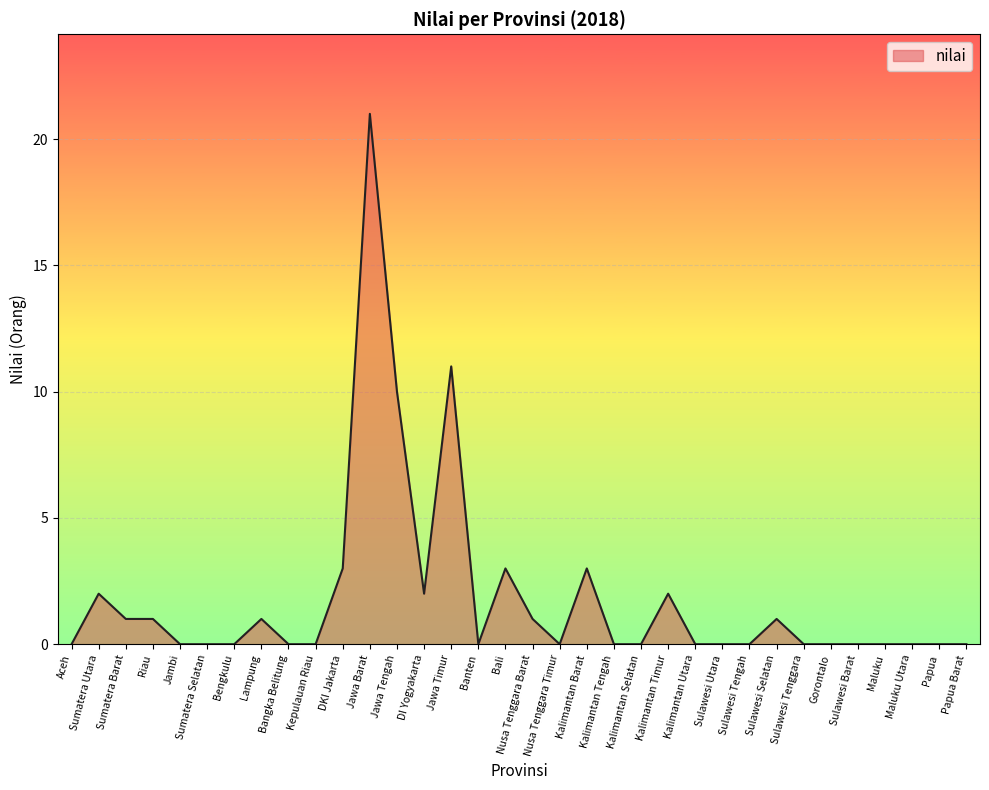

Which has a higher value, DKI Jakarta or Maluku Utara?

DKI Jakarta